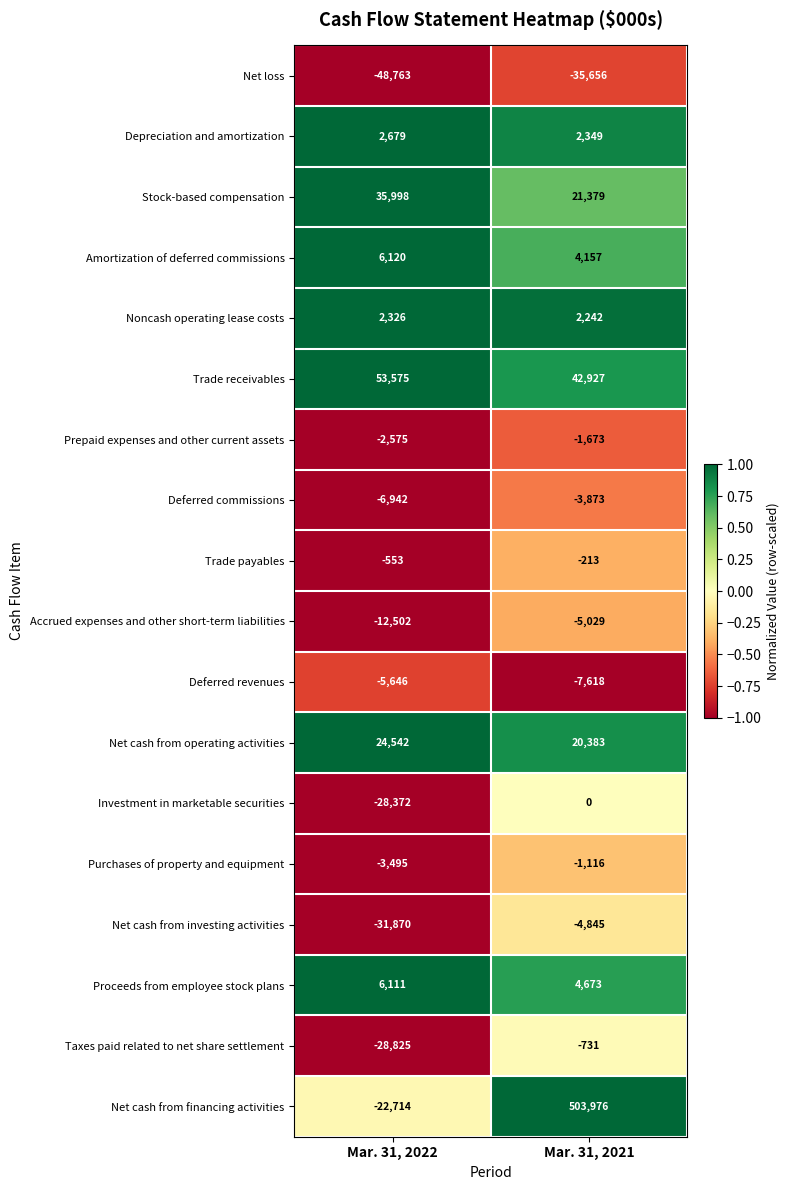

True or false: Net cash from financing activities has a value of 503976 at Mar. 31, 2021.

True